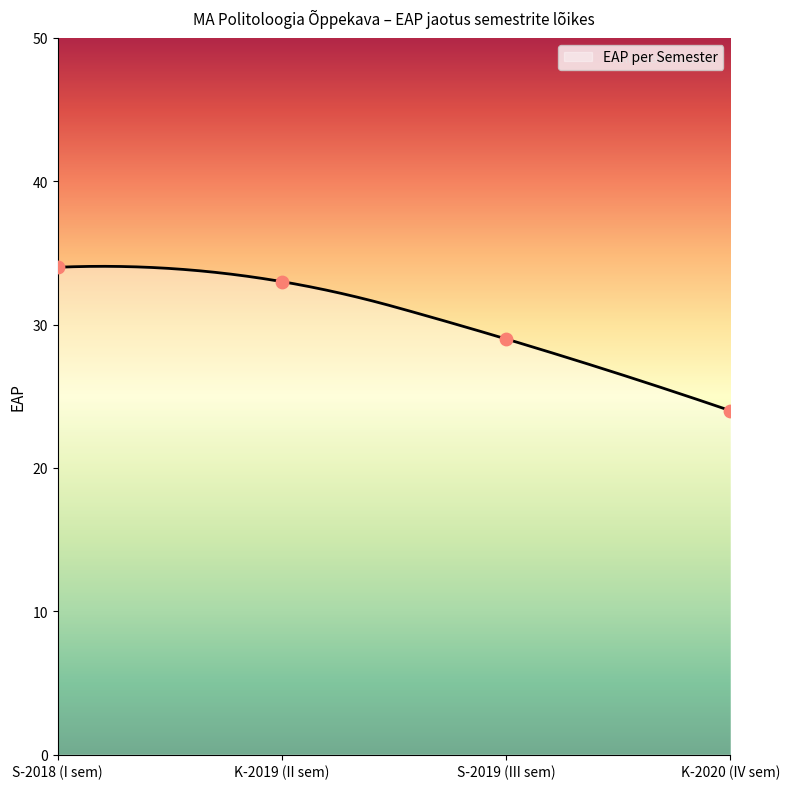

Which has a higher value, S-2018 (I sem) or K-2020 (IV sem)?

S-2018 (I sem)